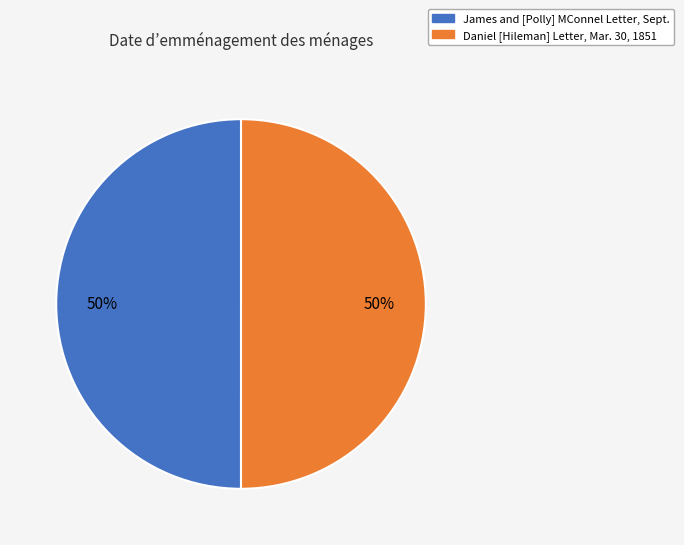

To the nearest percent, what percentage of the pie is James and [Polly] MConnel Letter, Sept.?

50%